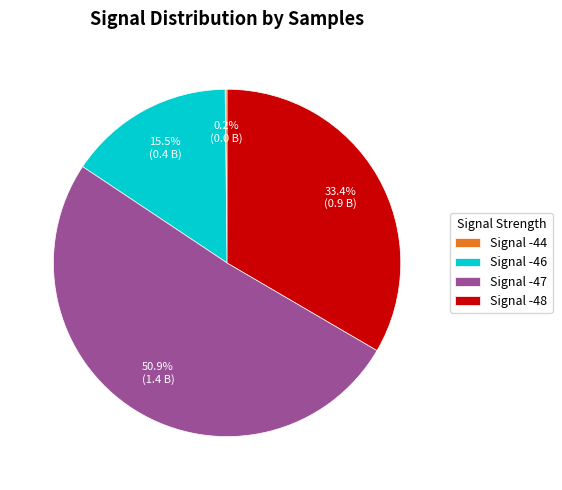

Approximately how many times larger is the value at Signal -47 compared to Signal -46?

3.3